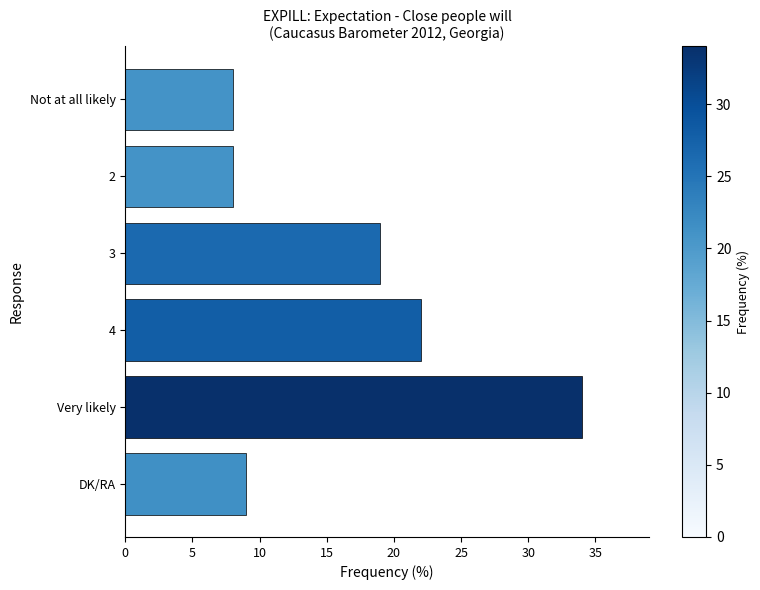

Is it true that the value at 3 is 19?

True